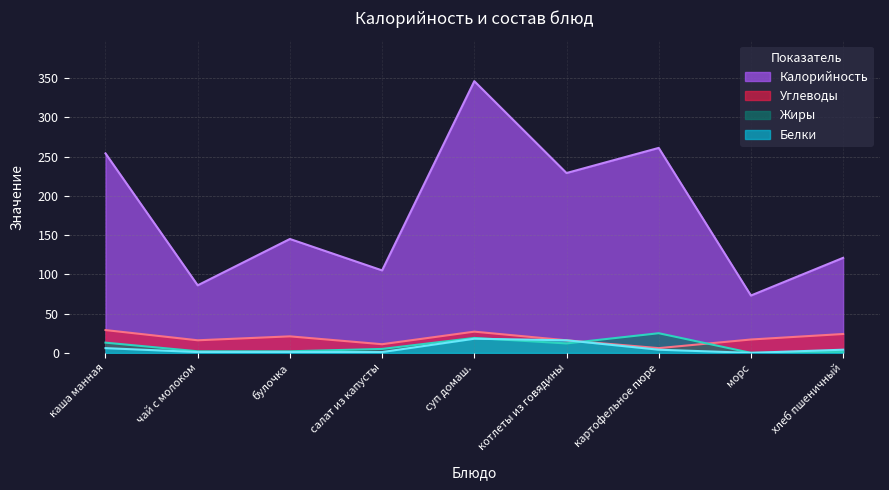

True or false: Углеводы and Белки cross at least once.

False